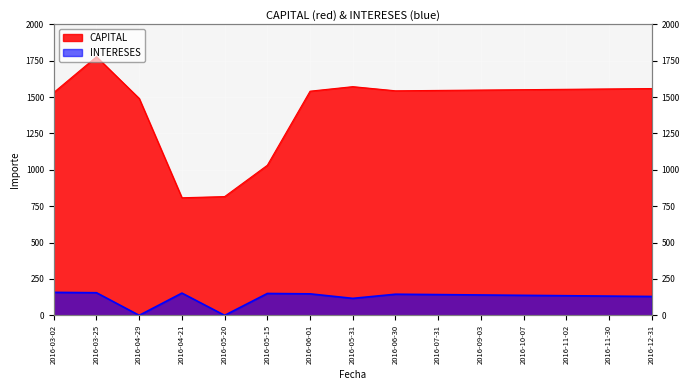

Which category has the highest value in the INTERESES series?

2016-03-02